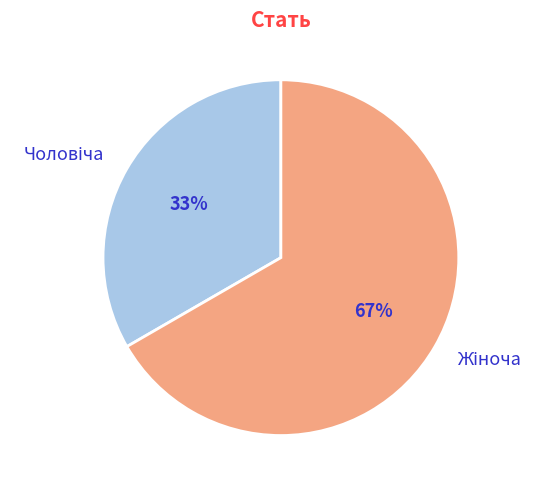

To the nearest percent, what is the average slice percentage?

50%